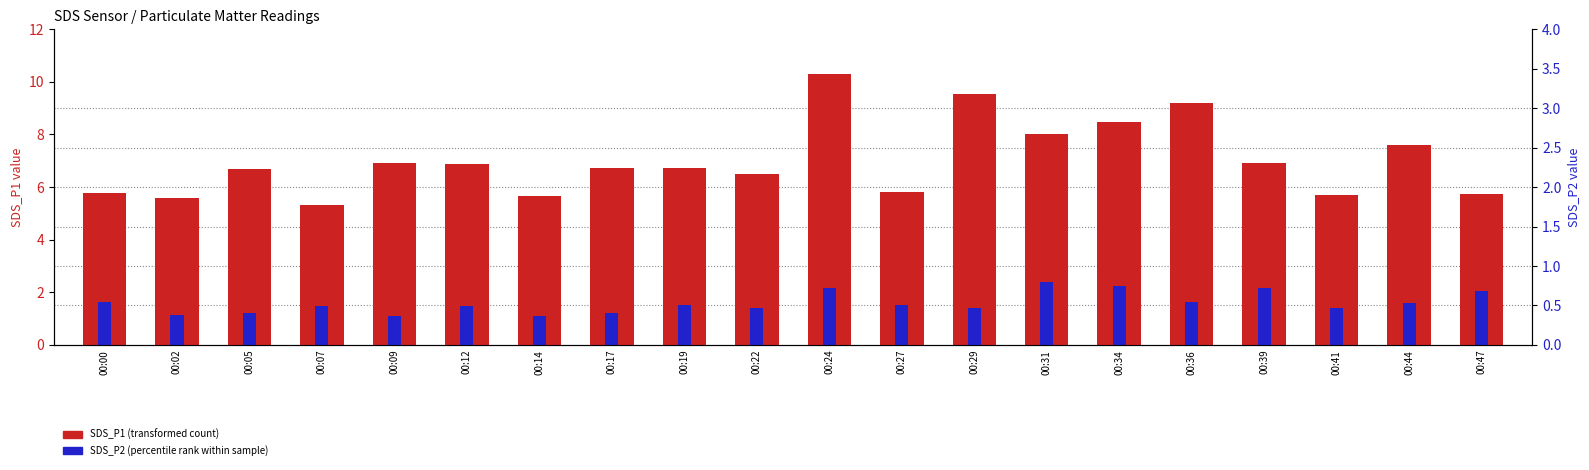

Is the value of SDS_P1 (transformed count) at 00:27 greater than the value of SDS_P2 (percentile rank within sample) at 00:05?

Yes